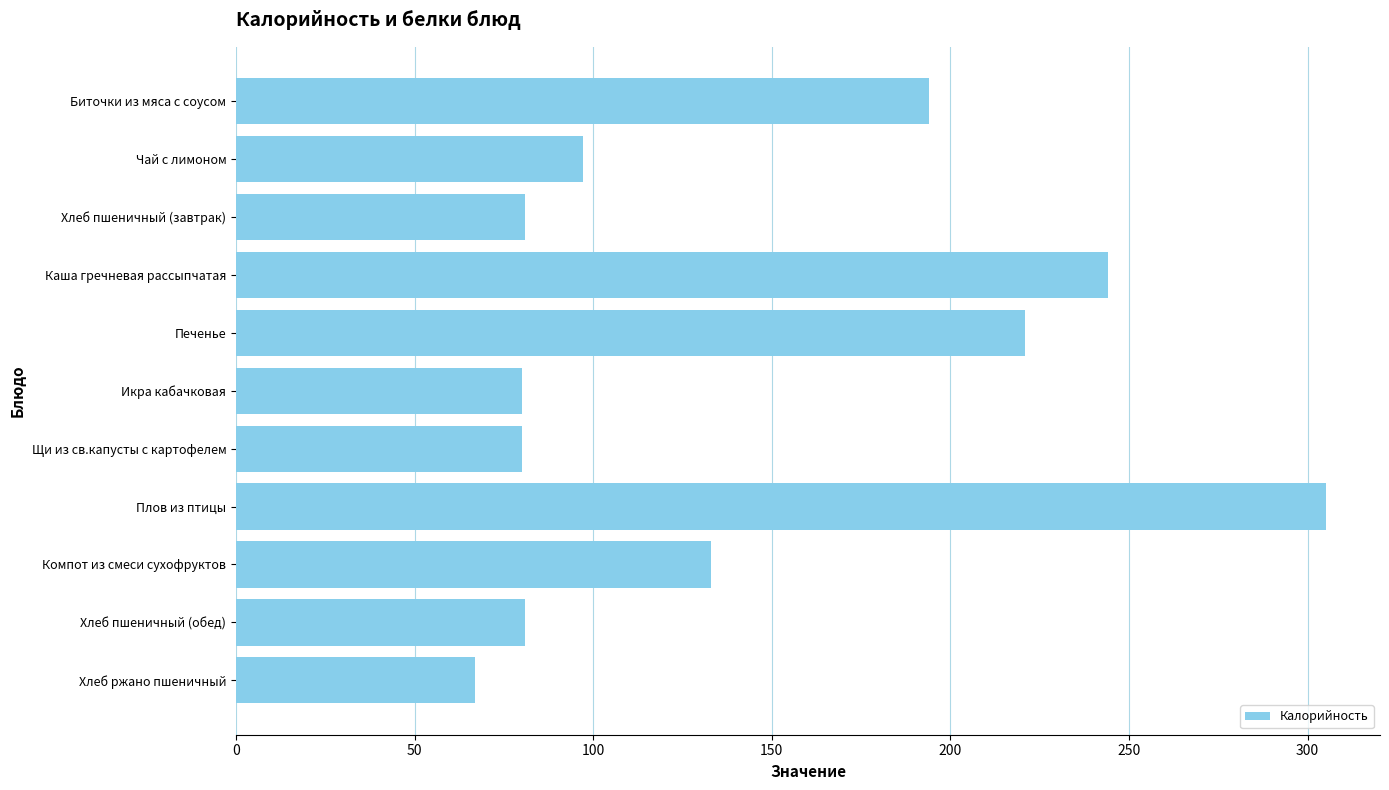

Are the bars grouped side by side (vs. stacked)?

No